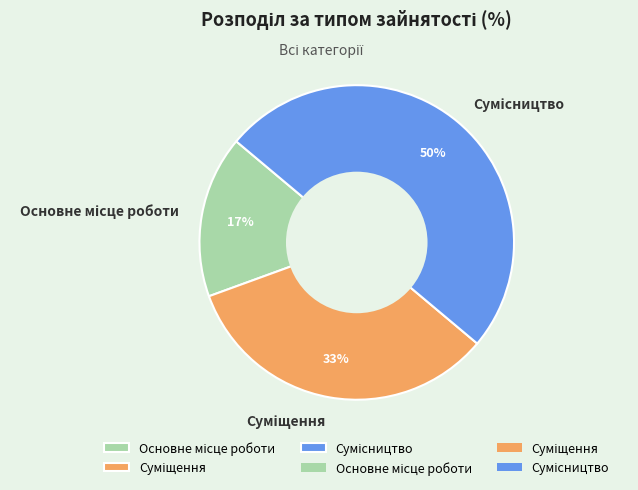

To the nearest percent, what is the difference between the largest and smallest slice percentages?

33%